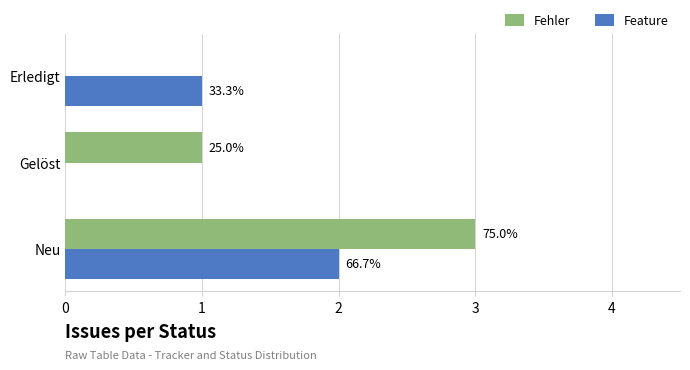

What is the difference between the maximum and minimum values in the Fehler series?

3